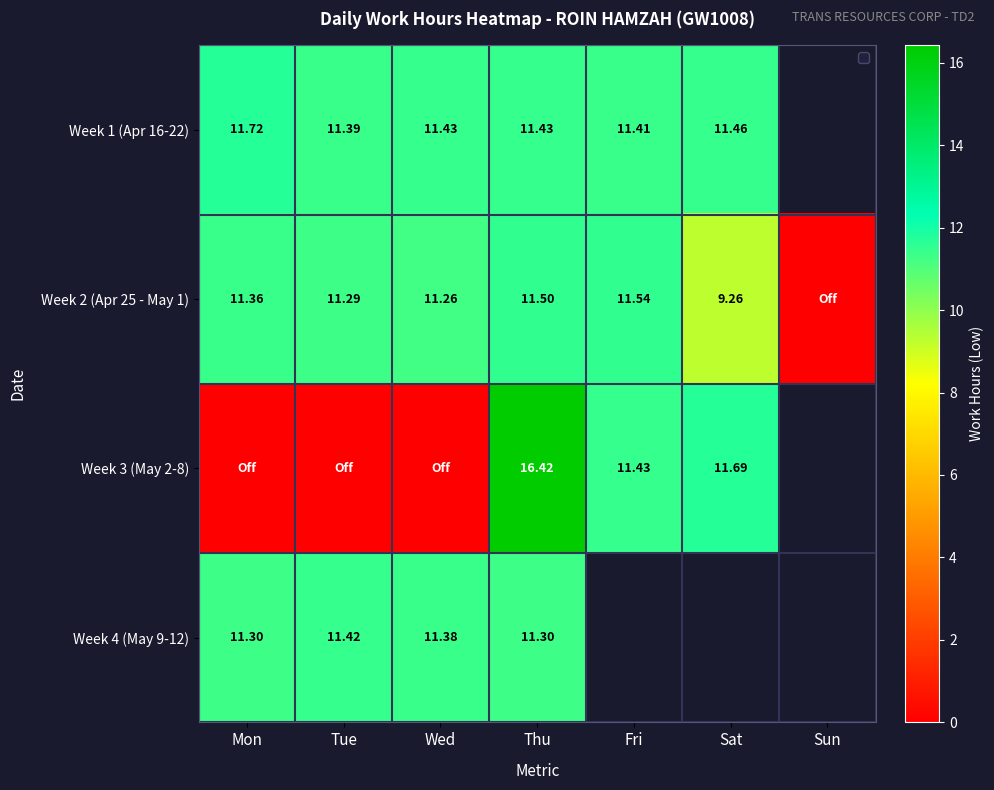

The value of Week 3 (May 2-8) at Wed is 7.0. True or false?

False